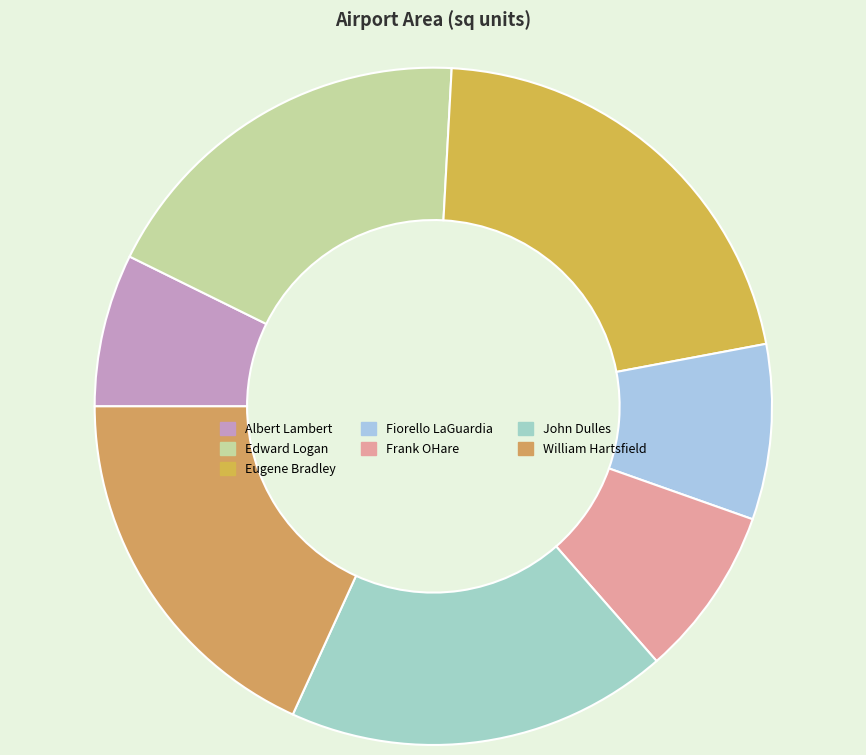

What is the change in value from Frank OHare to John Dulles?

+1320